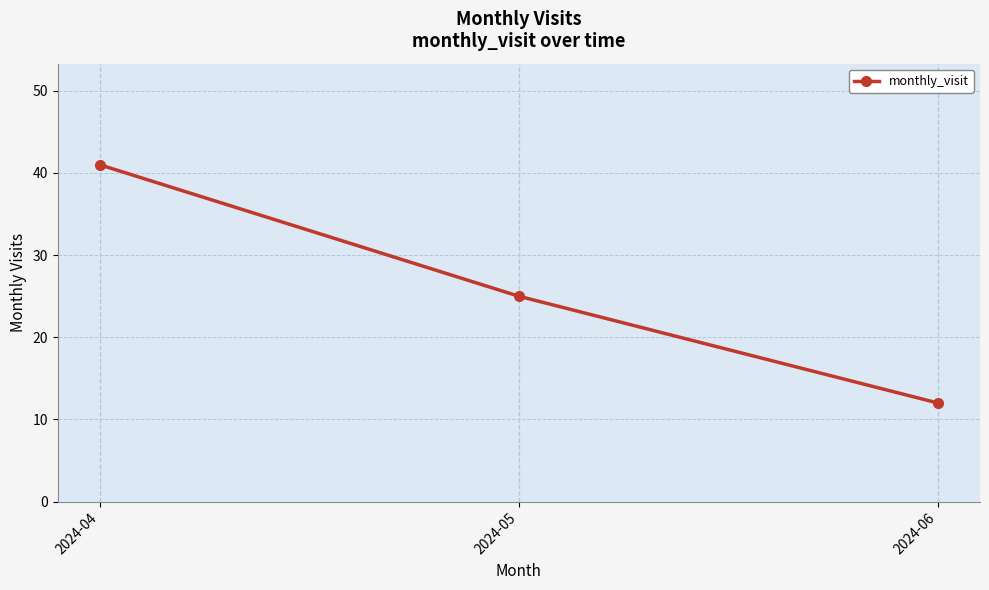

What is the difference between the maximum and minimum values?

29